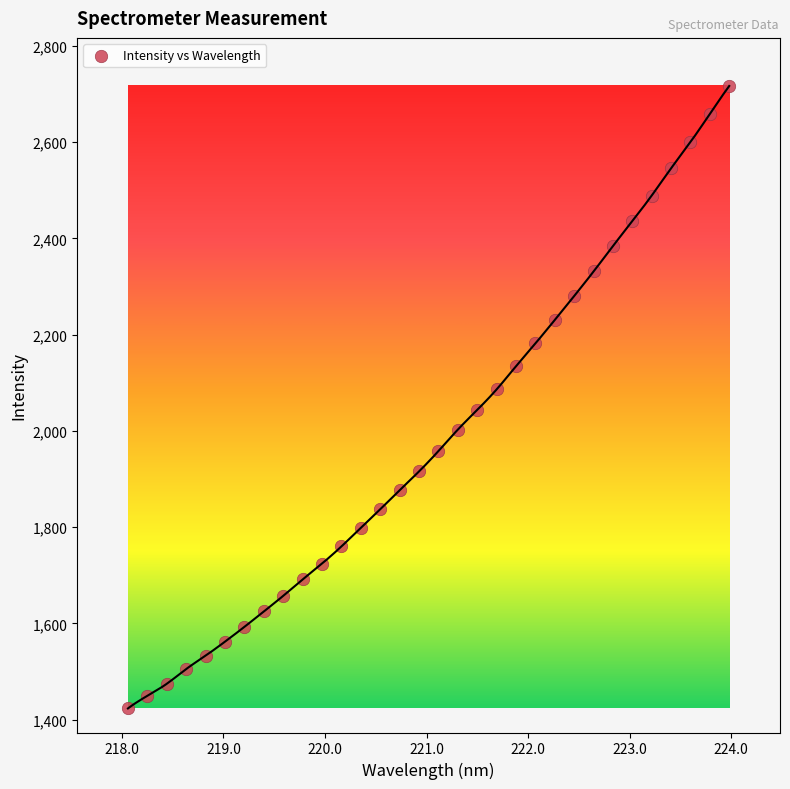

What is the range of X values (max minus min)?

5.9